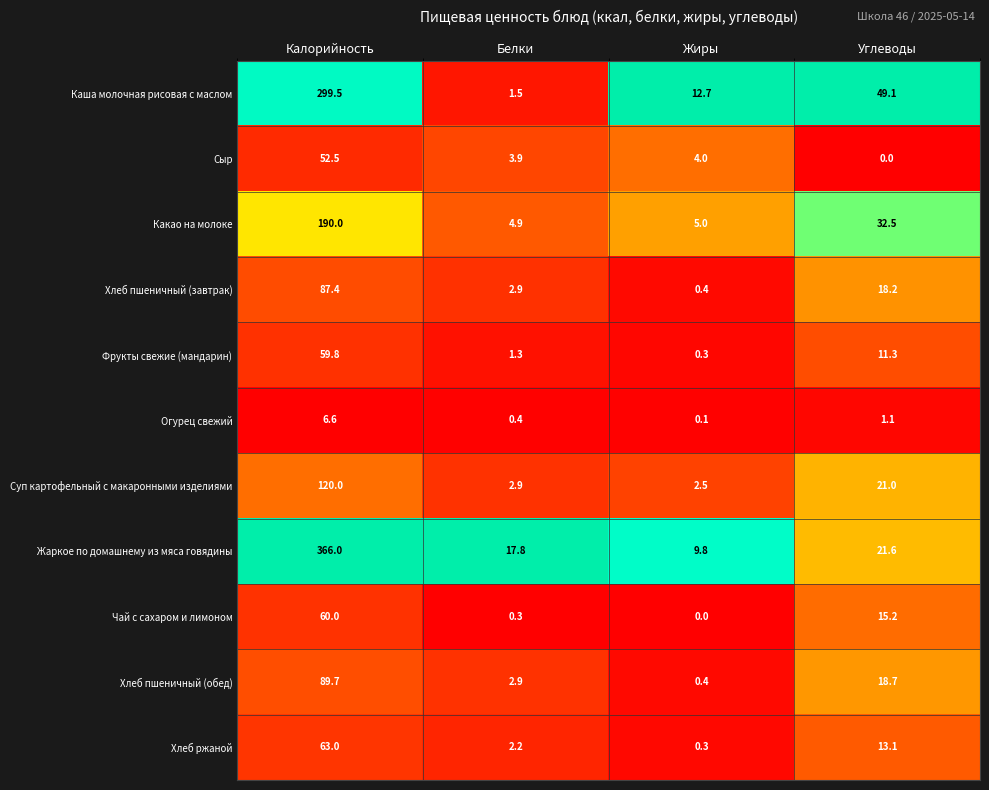

Which category has the highest value across all series?

Калорийность